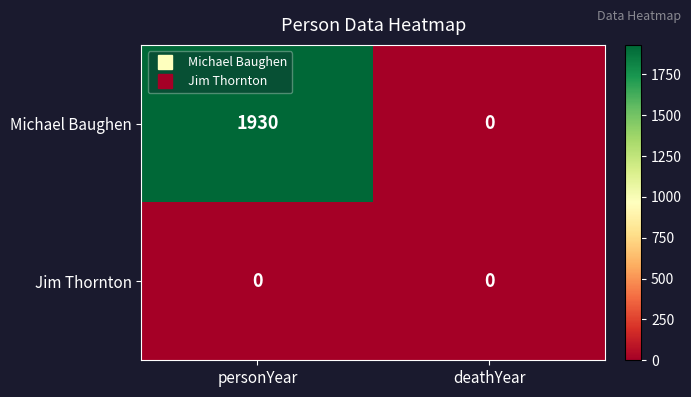

Rank the series by their average value, from lowest to highest.

Jim Thornton, Michael Baughen